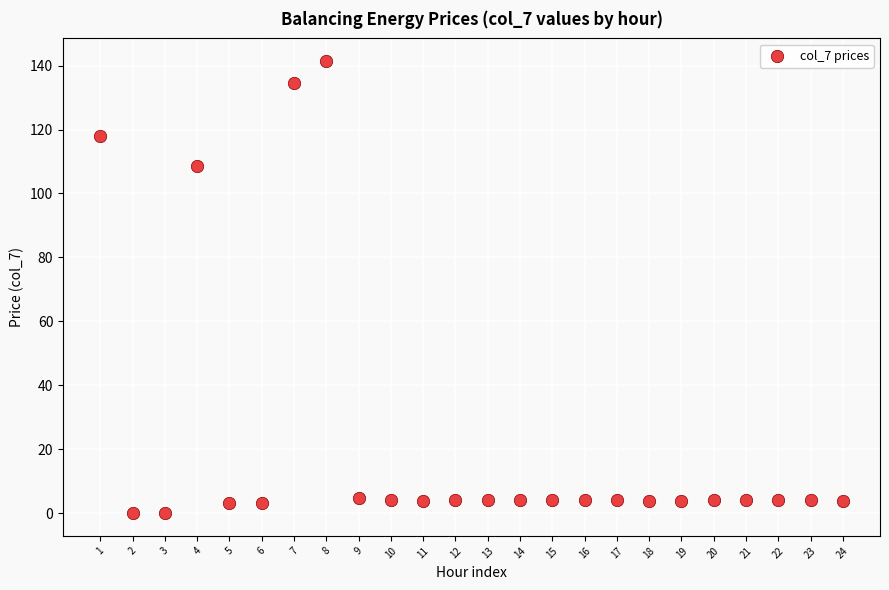

What is the range of Y values (max minus min)?

141.4